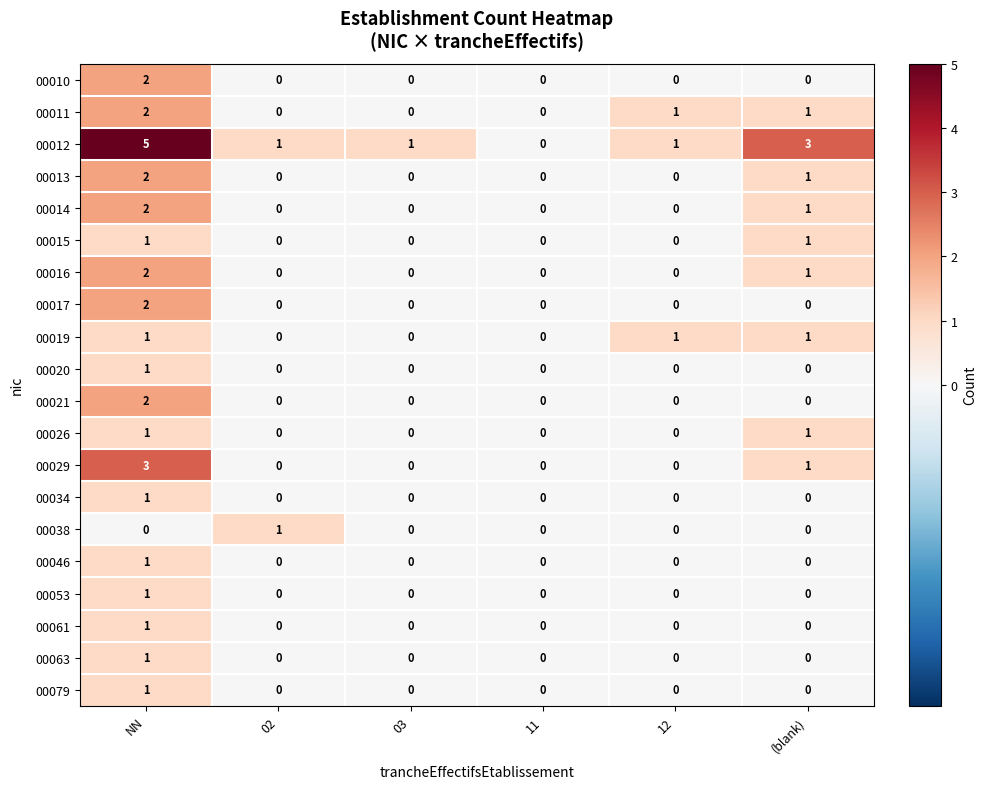

Which series has the largest total across all categories?

00012